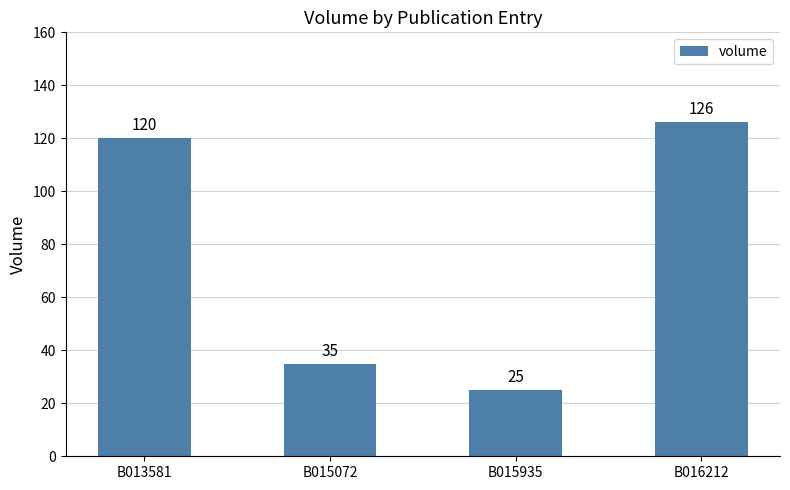

How many data points does each series have?

4